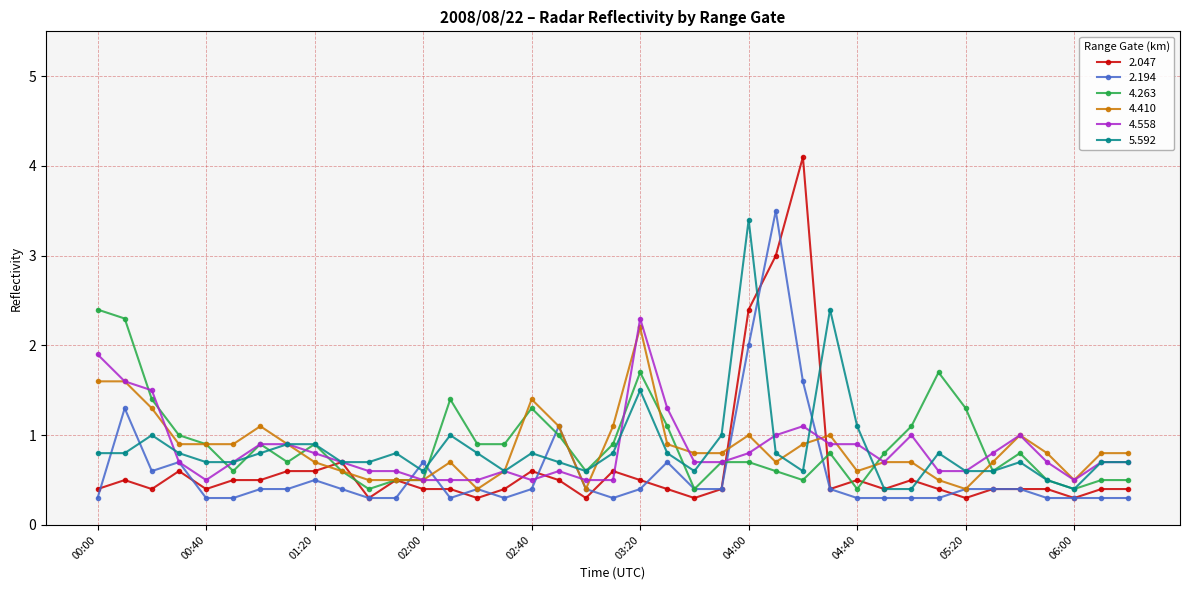

True or false: 4.558 has more than 2 interior local peaks.

True